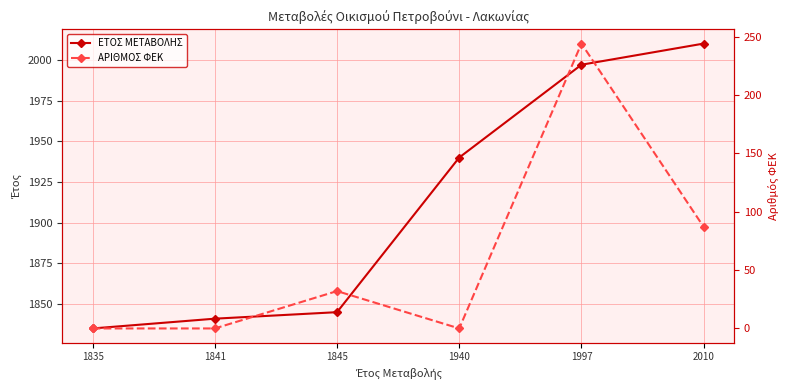

True or false: ΑΡΙΘΜΟΣ ΦΕΚ has a value of 0 at 1841.

True